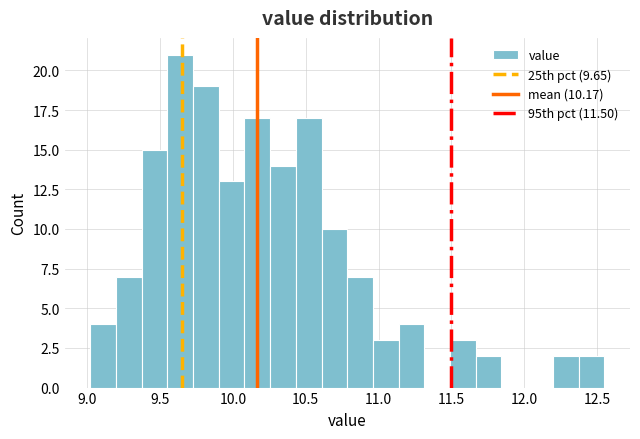

Read against the x-axis, roughly where is the centre of the tallest bar?

9.65